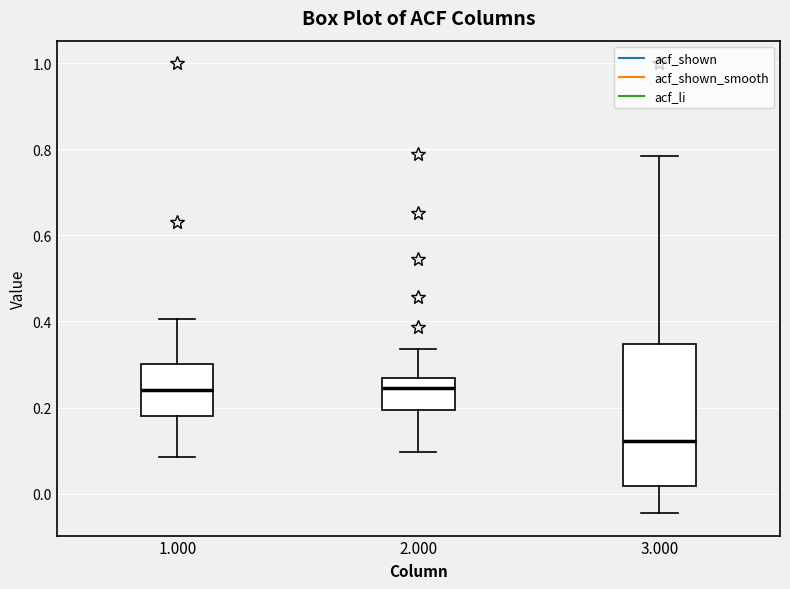

Which box has the lowest median line?

3.000